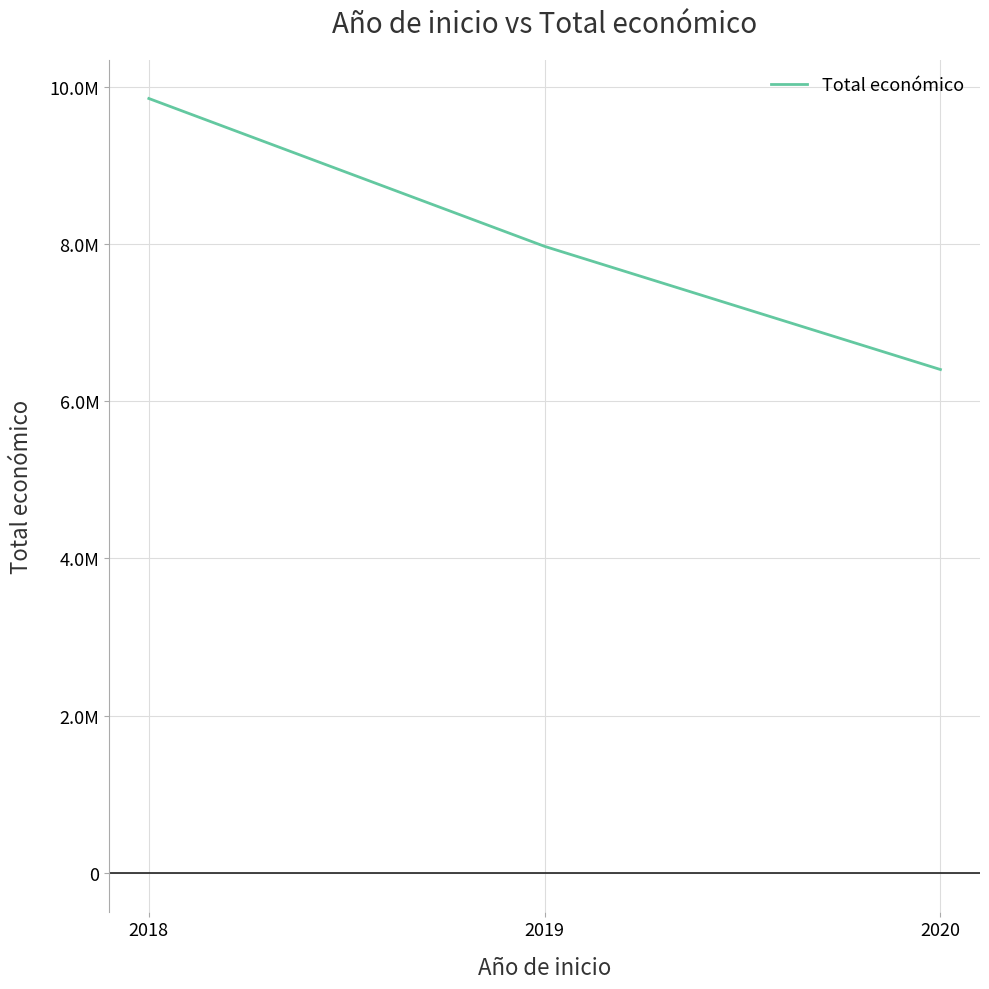

Does the chart display data point markers on the line(s)?

No